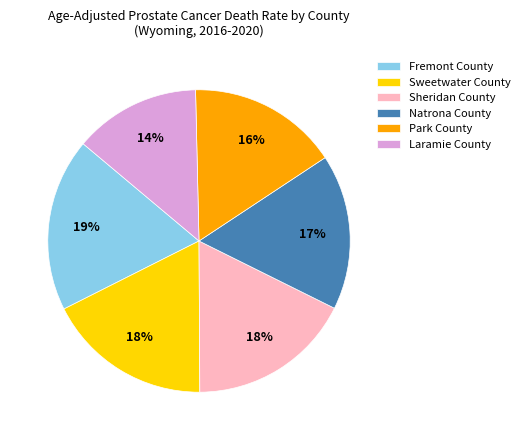

True or false: Sheridan County accounts for 28% of the total.

False